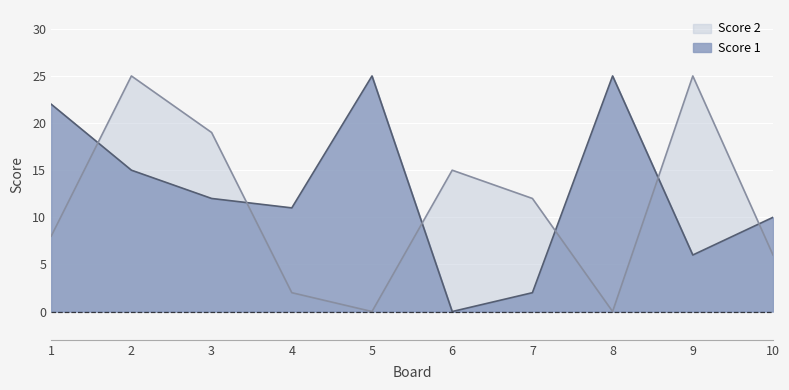

What is the value of the Score 1 point at the 4th from the left?

11